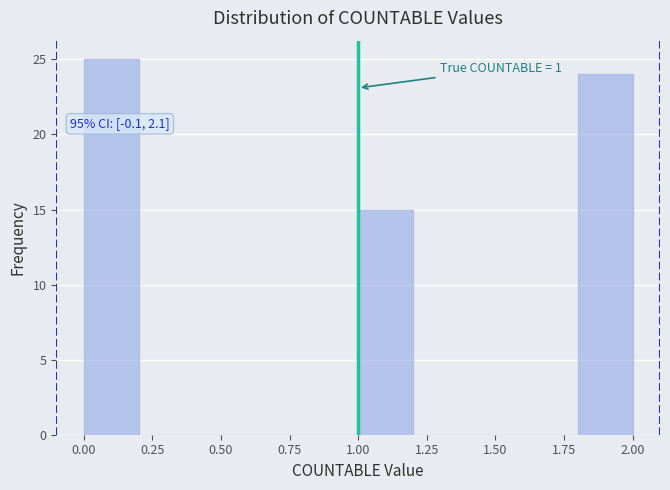

Which range on the x-axis has the tallest bar?

0.0 to 0.2